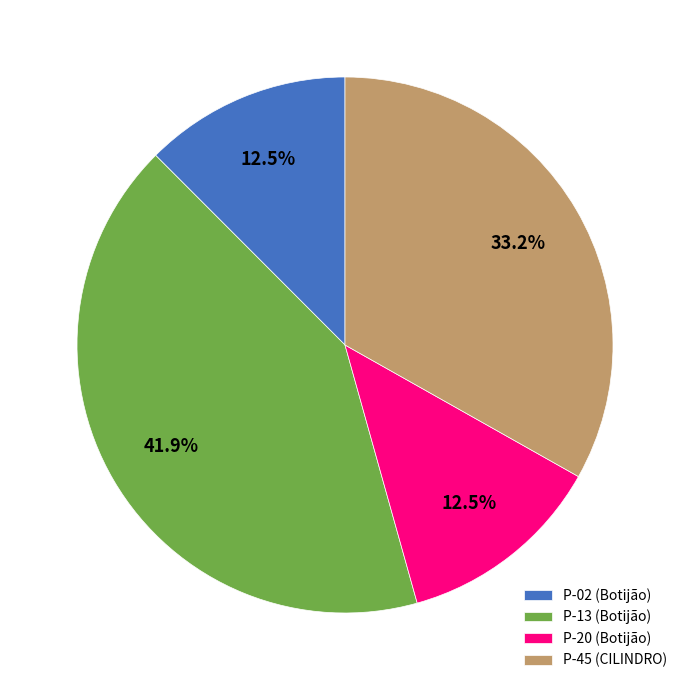

What is the largest slice in the pie chart?

P-13 (Botijão)